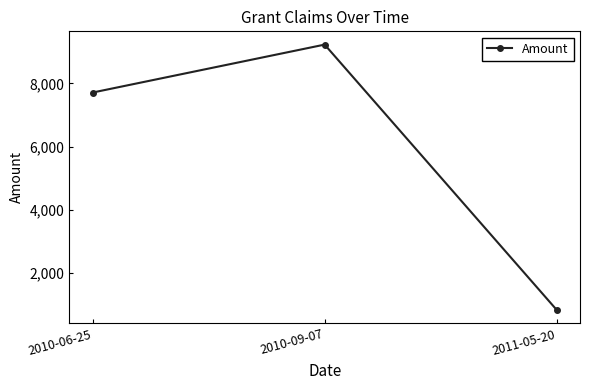

What is the label of the 3rd point from the left?

2011-05-20